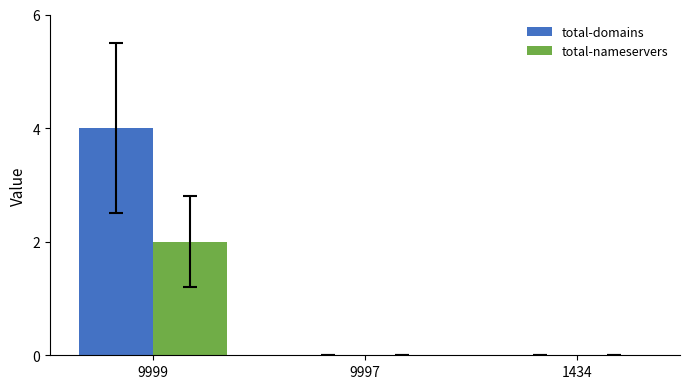

At which category is the sum across all series the highest?

9999